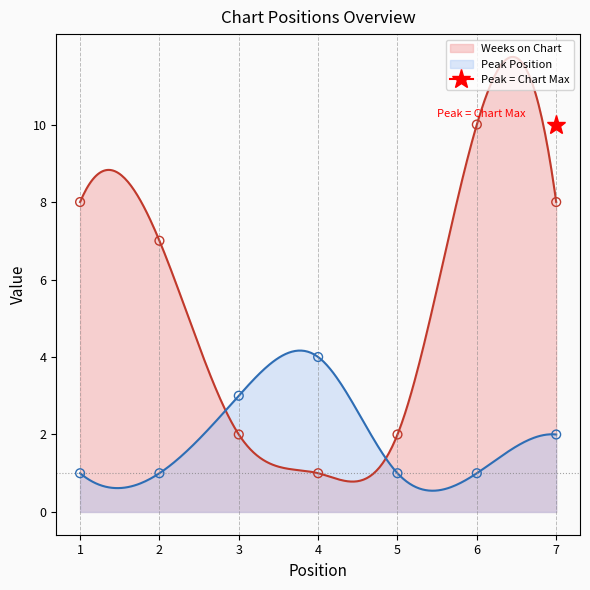

Which series has the largest Y range (max minus min)?

Weeks on Chart